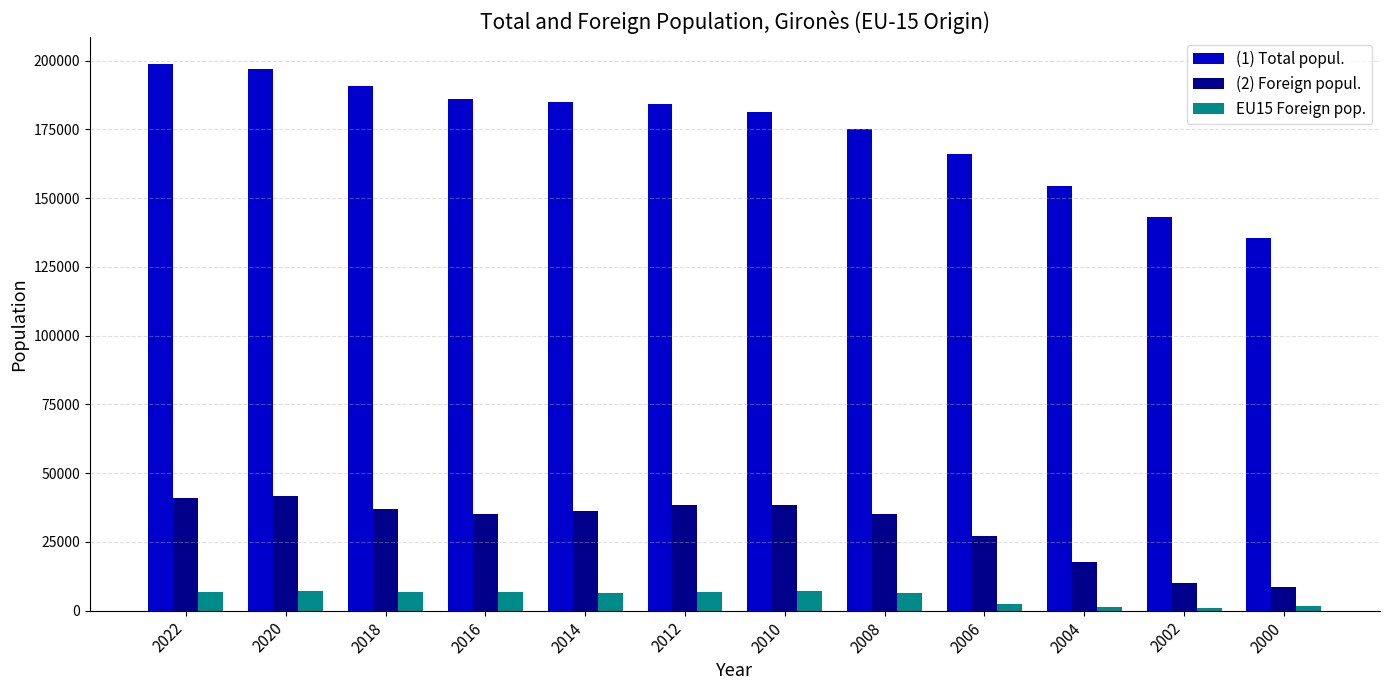

Which series has the largest range (max minus min)?

(1) Total popul.